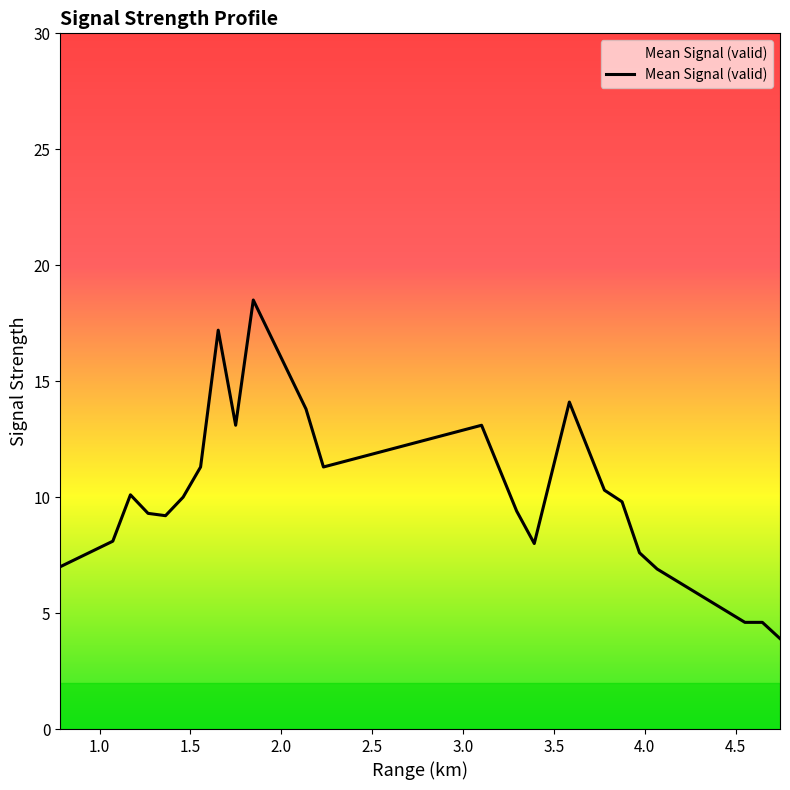

What is the difference between the maximum and minimum values?

14.6